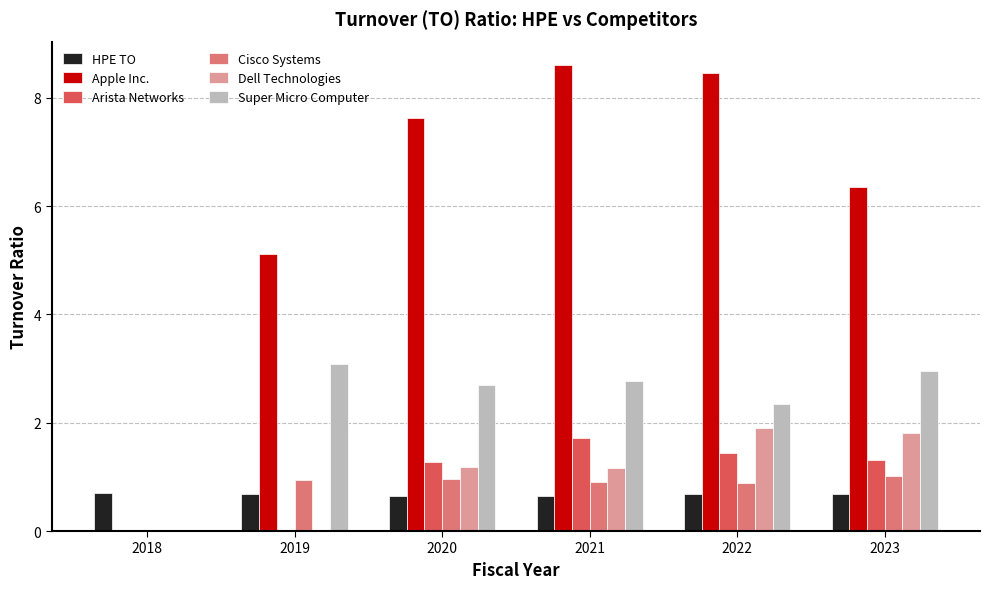

True or false: Dell Technologies has a value of 0.5 at 2022.

False